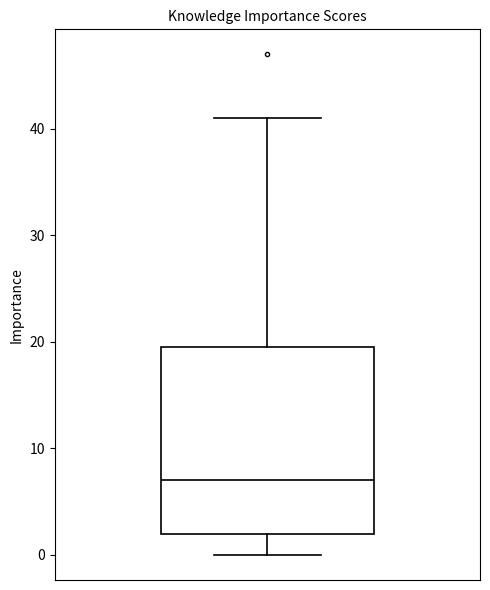

Where is the lower edge of the box on the y-axis? The values are not printed on the chart, so give them approximately, as read against the axis.

2